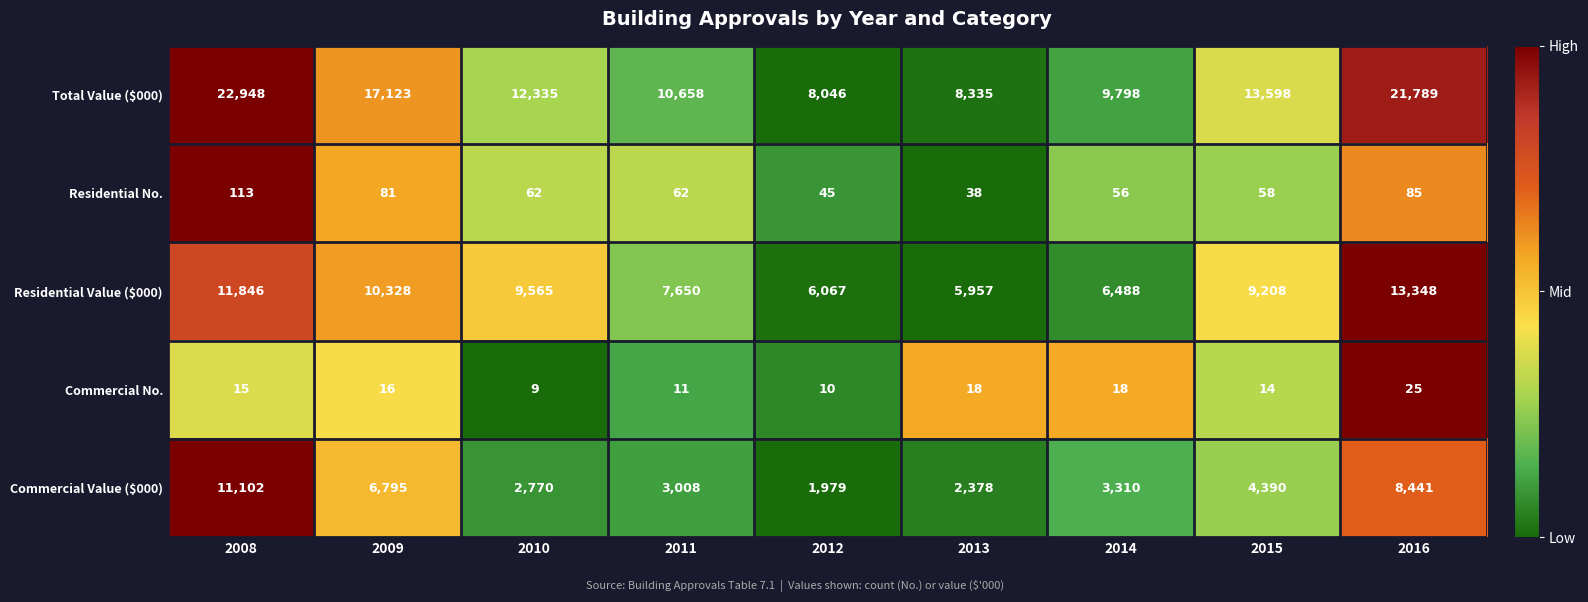

What is the total value across all series at 2014?

19670